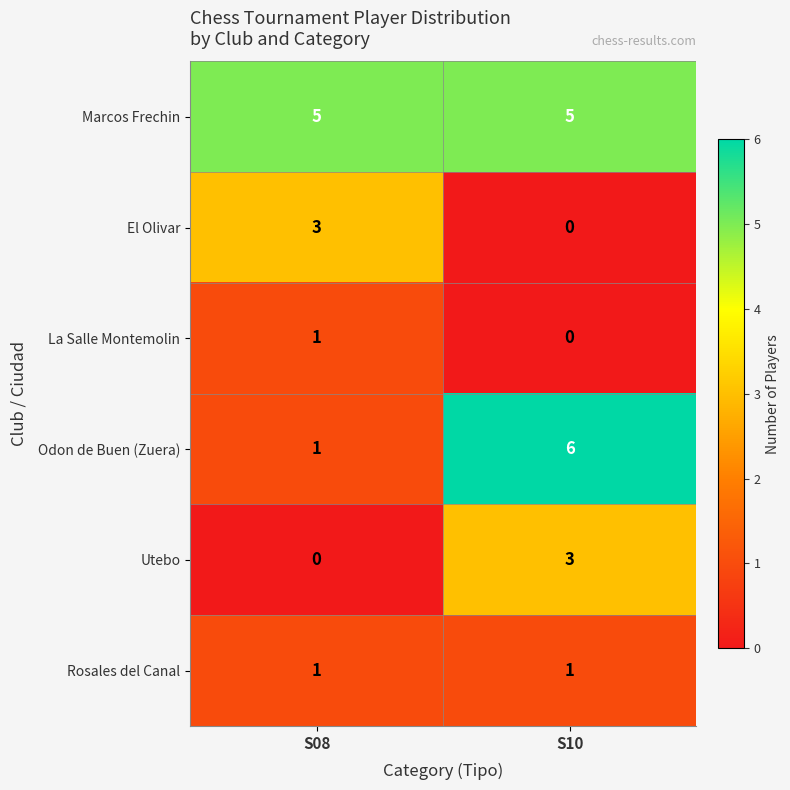

Which series changed the most between S08 and S10?

Odon de Buen (Zuera)